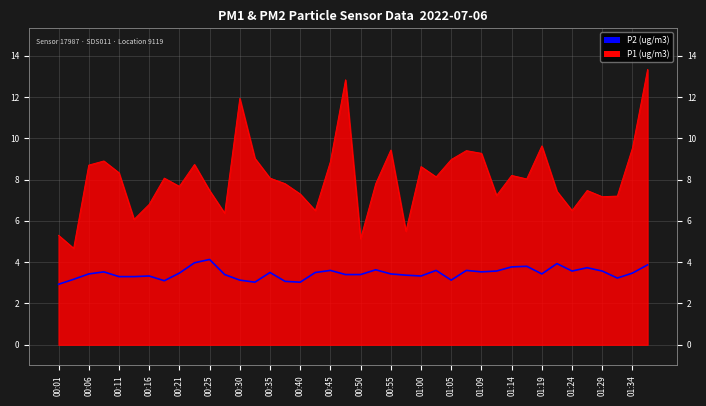

Approximately how many times larger is the value at 00:01 compared to 00:11?

0.9